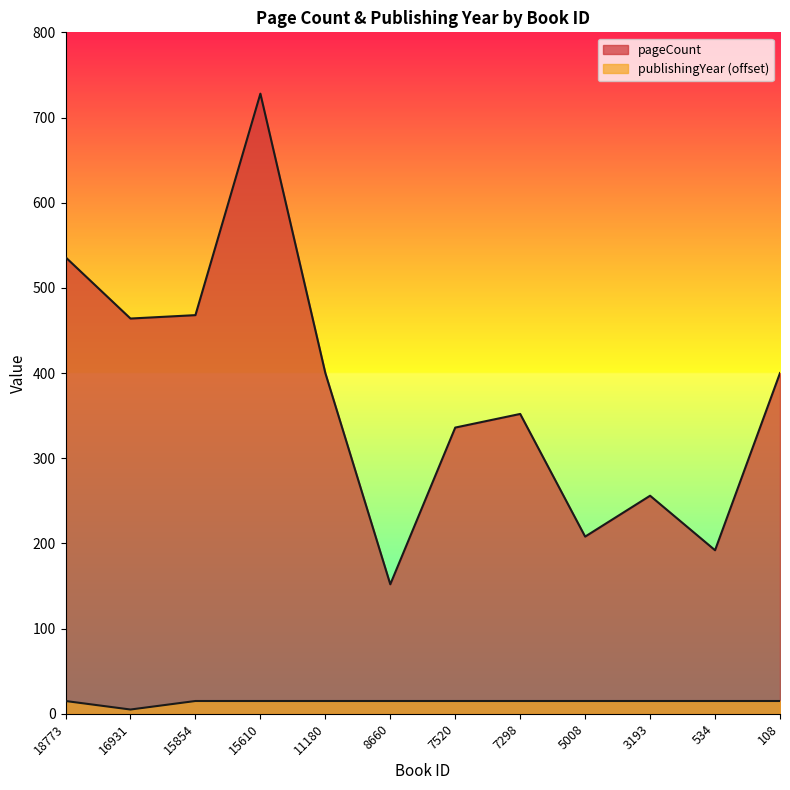

Which series has the largest range (max minus min)?

pageCount